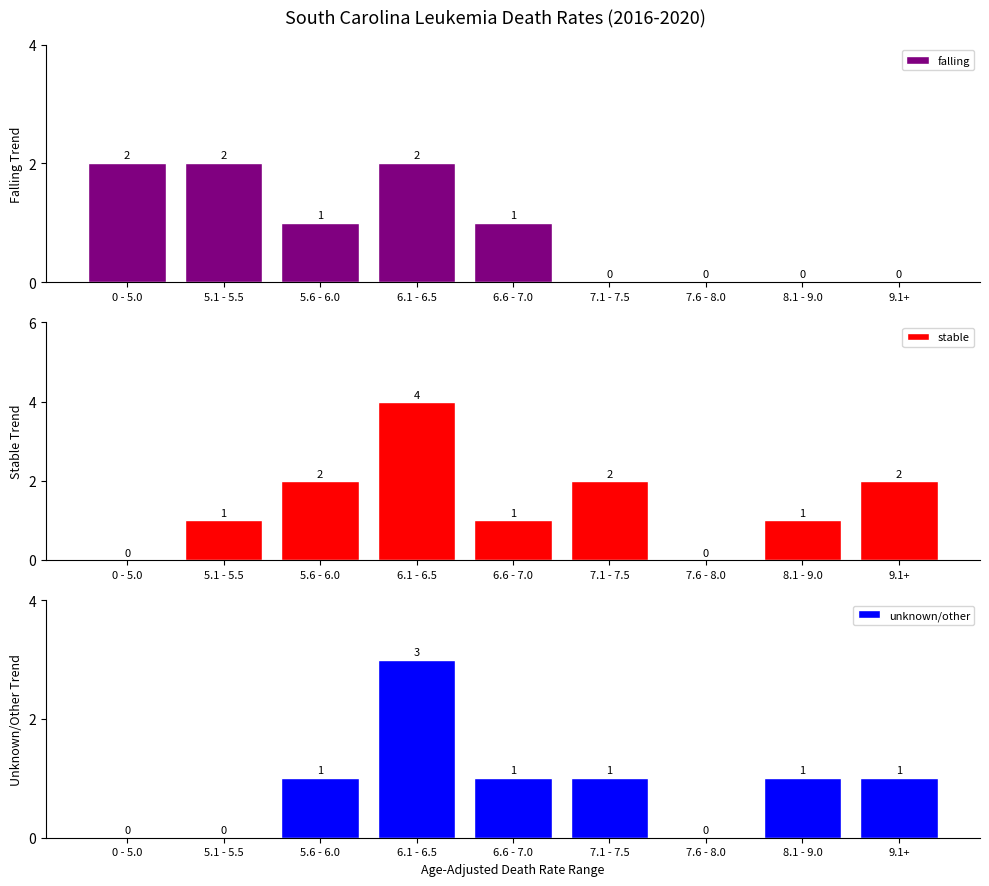

Reading left to right, list all the values displayed in this chart.

falling: 2	2	1	2	1	0	0	0	0
stable: 0	1	2	4	1	2	0	1	2
unknown/other: 0	0	1	3	1	1	0	1	1